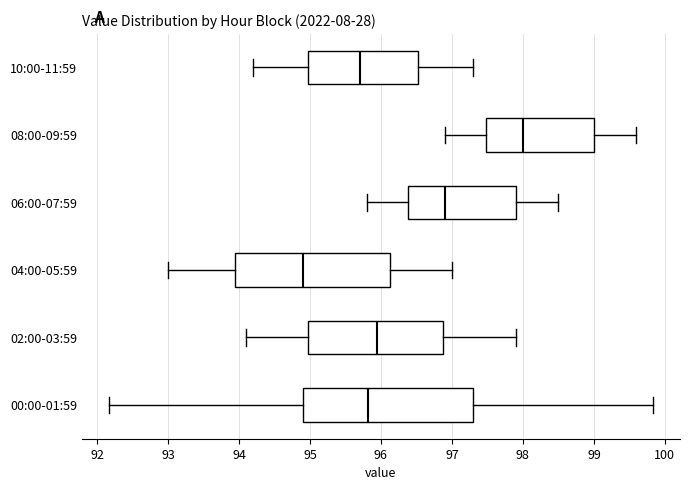

Which box is the widest, from its left edge to its right edge?

00:00-01:59